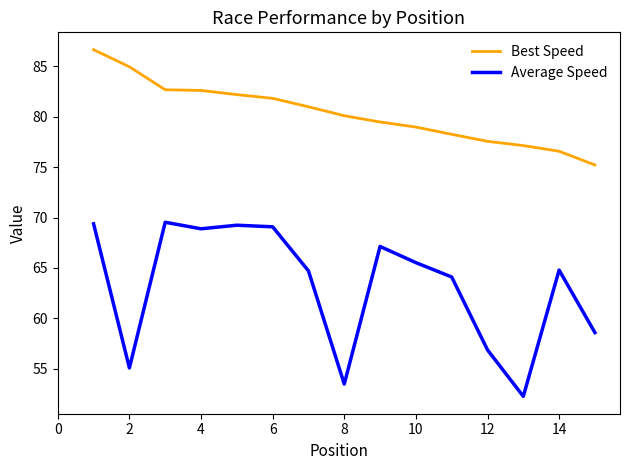

What is the average value of the Average Speed series?

63.2